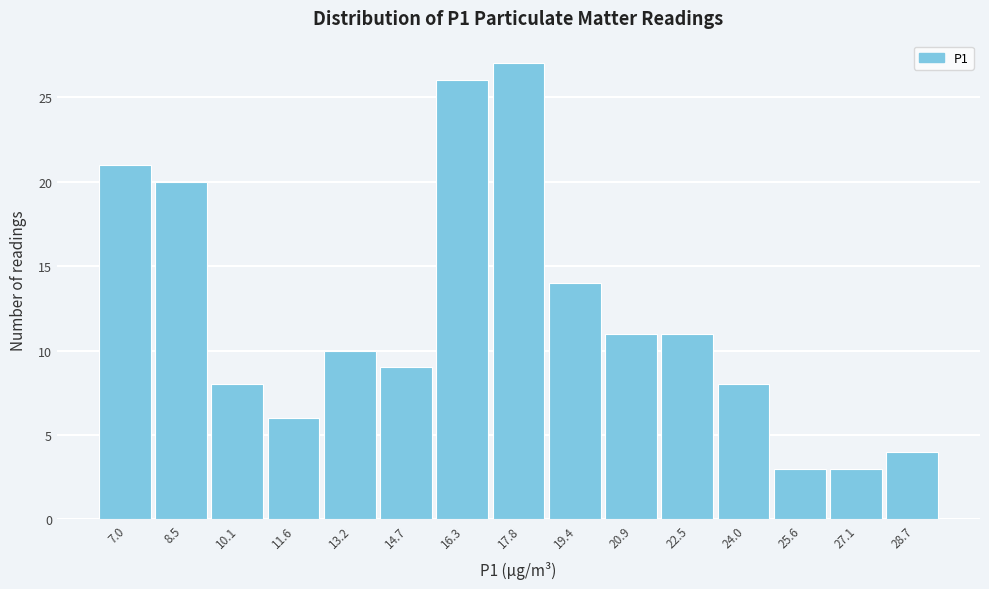

Reading left to right, extract all data points from this chart.

7.0=21	8.5=20	10.1=8	11.6=6	13.2=10	14.7=9	16.3=26	17.8=27	19.4=14	20.9=11	22.5=11	24.0=8	25.6=3	27.1=3	28.7=4